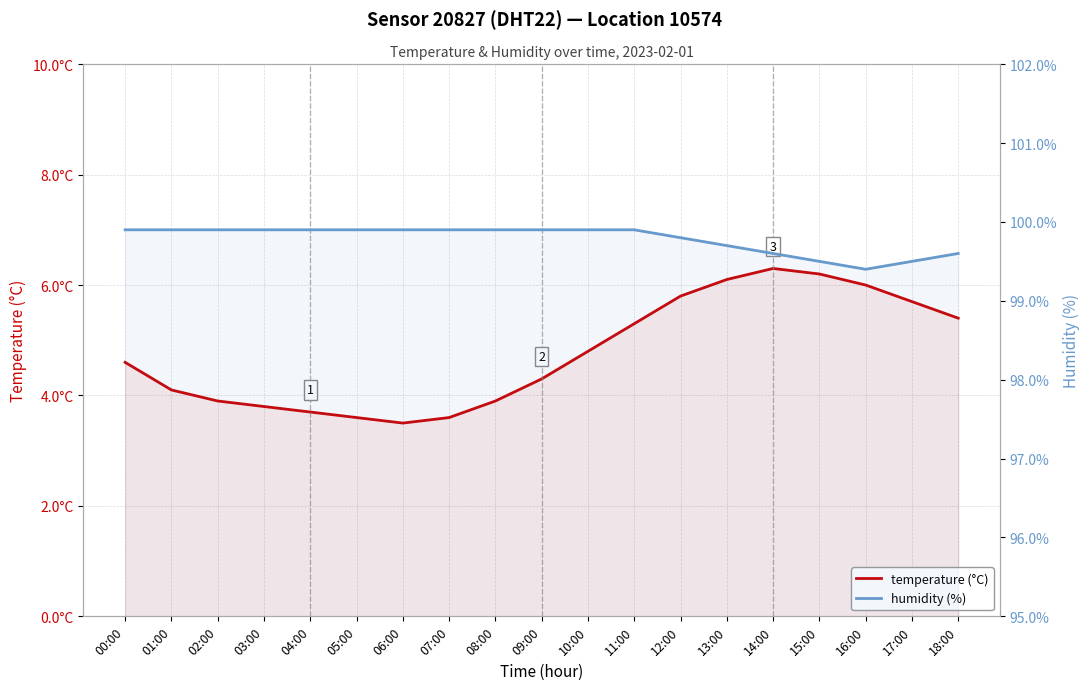

What is the label of the 16th point from the left?

15:00